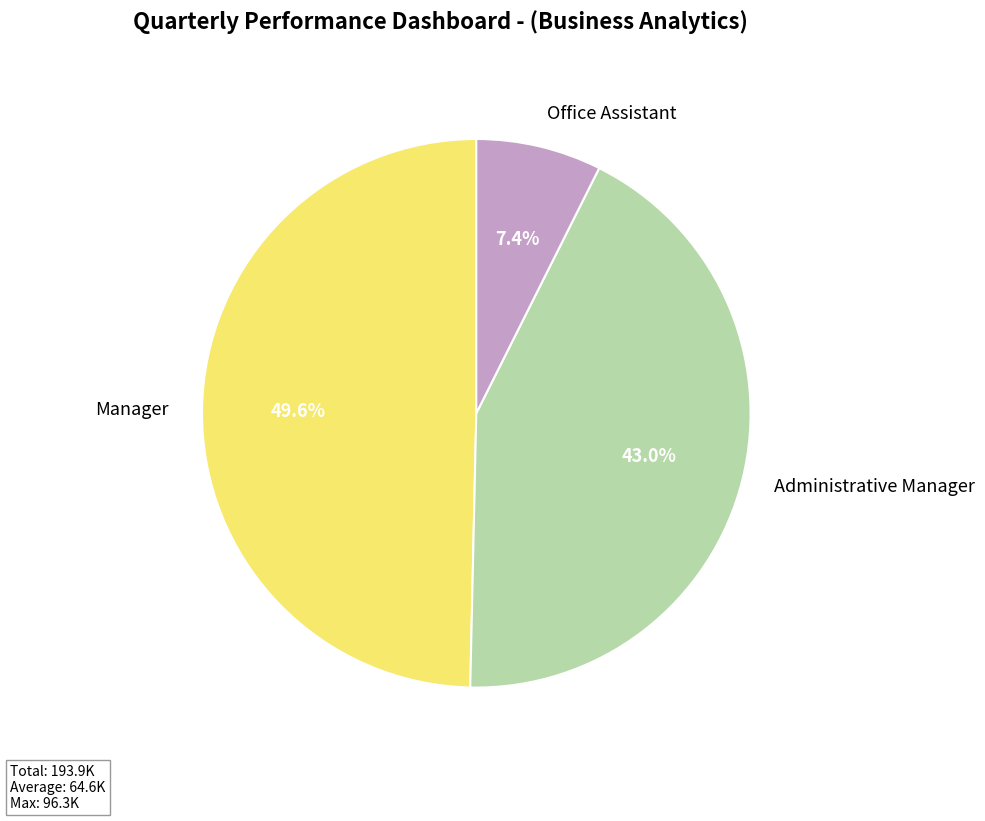

Which slice is the smallest?

Office Assistant